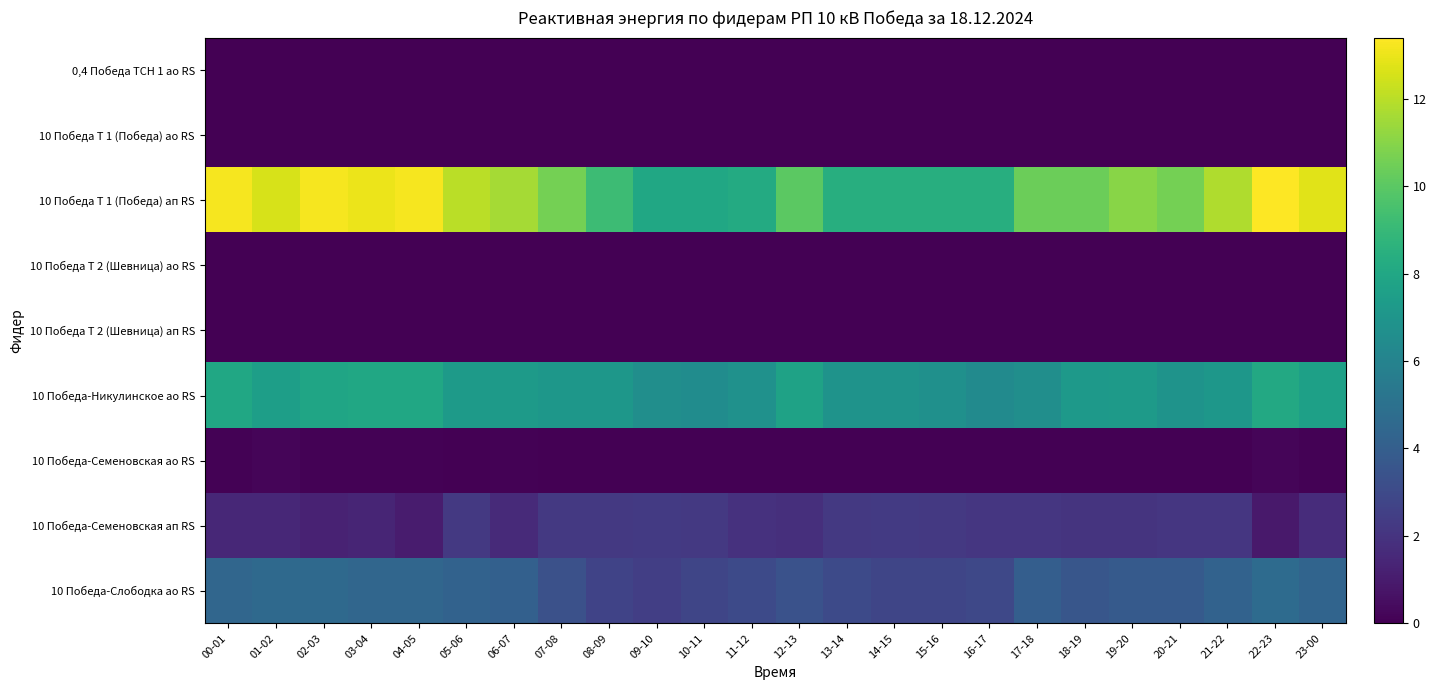

Reading left to right, transcribe all the data shown in this chart.

0,4 Победа ТСН 1 ао RS: 00-01=0.0	01-02=0.0	02-03=0.0	03-04=0.0	04-05=0.0	05-06=0.0	06-07=0.0	07-08=0.0	08-09=0.0	09-10=0.0	10-11=0.0	11-12=0.0	12-13=0.0	13-14=0.0	14-15=0.0	15-16=0.0	16-17=0.0	17-18=0.0	18-19=0.0	19-20=0.0	20-21=0.0	21-22=0.0	22-23=0.0	23-00=0.0
10 Победа Т 1 (Победа) ао RS: 00-01=0.0	01-02=0.0	02-03=0.0	03-04=0.0	04-05=0.0	05-06=0.0	06-07=0.0	07-08=0.0	08-09=0.0	09-10=0.0	10-11=0.0	11-12=0.0	12-13=0.0	13-14=0.0	14-15=0.0	15-16=0.0	16-17=0.0	17-18=0.0	18-19=0.0	19-20=0.0	20-21=0.0	21-22=0.0	22-23=0.0	23-00=0.0
10 Победа Т 1 (Победа) ап RS: 00-01=13.2	01-02=12.6	02-03=13.2	03-04=13.0	04-05=13.2	05-06=12.0	06-07=11.6	07-08=10.6	08-09=9.2	09-10=8.0	10-11=8.0	11-12=8.2	12-13=10.0	13-14=8.4	14-15=8.4	15-16=8.4	16-17=8.4	17-18=10.4	18-19=10.4	19-20=11.0	20-21=10.6	21-22=11.8	22-23=13.4	23-00=12.8
10 Победа Т 2 (Шевница) ао RS: 00-01=0.0	01-02=0.0	02-03=0.0	03-04=0.0	04-05=0.0	05-06=0.0	06-07=0.0	07-08=0.0	08-09=0.0	09-10=0.0	10-11=0.0	11-12=0.0	12-13=0.0	13-14=0.0	14-15=0.0	15-16=0.0	16-17=0.0	17-18=0.0	18-19=0.0	19-20=0.0	20-21=0.0	21-22=0.0	22-23=0.0	23-00=0.0
10 Победа Т 2 (Шевница) ап RS: 00-01=0.0	01-02=0.0	02-03=0.0	03-04=0.0	04-05=0.0	05-06=0.0	06-07=0.0	07-08=0.0	08-09=0.0	09-10=0.0	10-11=0.0	11-12=0.0	12-13=0.0	13-14=0.0	14-15=0.0	15-16=0.0	16-17=0.0	17-18=0.0	18-19=0.0	19-20=0.0	20-21=0.0	21-22=0.0	22-23=0.0	23-00=0.0
10 Победа-Никулинское ао RS: 00-01=8.0	01-02=7.5	02-03=7.9	03-04=8.0	04-05=8.0	05-06=7.3	06-07=7.3	07-08=7.1	08-09=7.1	09-10=6.6	10-11=6.5	11-12=6.8	12-13=7.7	13-14=6.9	14-15=6.9	15-16=6.7	16-17=6.4	17-18=6.6	18-19=7.2	19-20=7.3	20-21=6.9	21-22=7.1	22-23=8.1	23-00=7.6
10 Победа-Семеновская ао RS: 00-01=0.1	01-02=0.2	02-03=0.1	03-04=0.1	04-05=0.1	05-06=0.0	06-07=0.1	07-08=0.0	08-09=0.0	09-10=0.0	10-11=0.0	11-12=0.0	12-13=0.0	13-14=0.0	14-15=0.0	15-16=0.0	16-17=0.0	17-18=0.0	18-19=0.0	19-20=0.0	20-21=0.0	21-22=0.0	22-23=0.2	23-00=0.1
10 Победа-Семеновская ап RS: 00-01=1.5	01-02=1.5	02-03=1.3	03-04=1.4	04-05=1.0	05-06=2.2	06-07=1.6	07-08=2.2	08-09=2.2	09-10=2.3	10-11=2.2	11-12=1.9	12-13=1.8	13-14=2.2	14-15=2.3	15-16=2.2	16-17=2.1	17-18=2.1	18-19=2.0	19-20=2.0	20-21=2.1	21-22=2.1	22-23=0.9	23-00=1.7
10 Победа-Слободка ао RS: 00-01=4.4	01-02=4.6	02-03=4.6	03-04=4.4	04-05=4.4	05-06=4.2	06-07=4.1	07-08=3.3	08-09=2.7	09-10=2.5	10-11=2.8	11-12=3.0	12-13=3.4	13-14=3.0	14-15=2.8	15-16=2.8	16-17=2.9	17-18=4.0	18-19=3.6	19-20=3.8	20-21=3.8	21-22=4.2	22-23=4.7	23-00=4.3